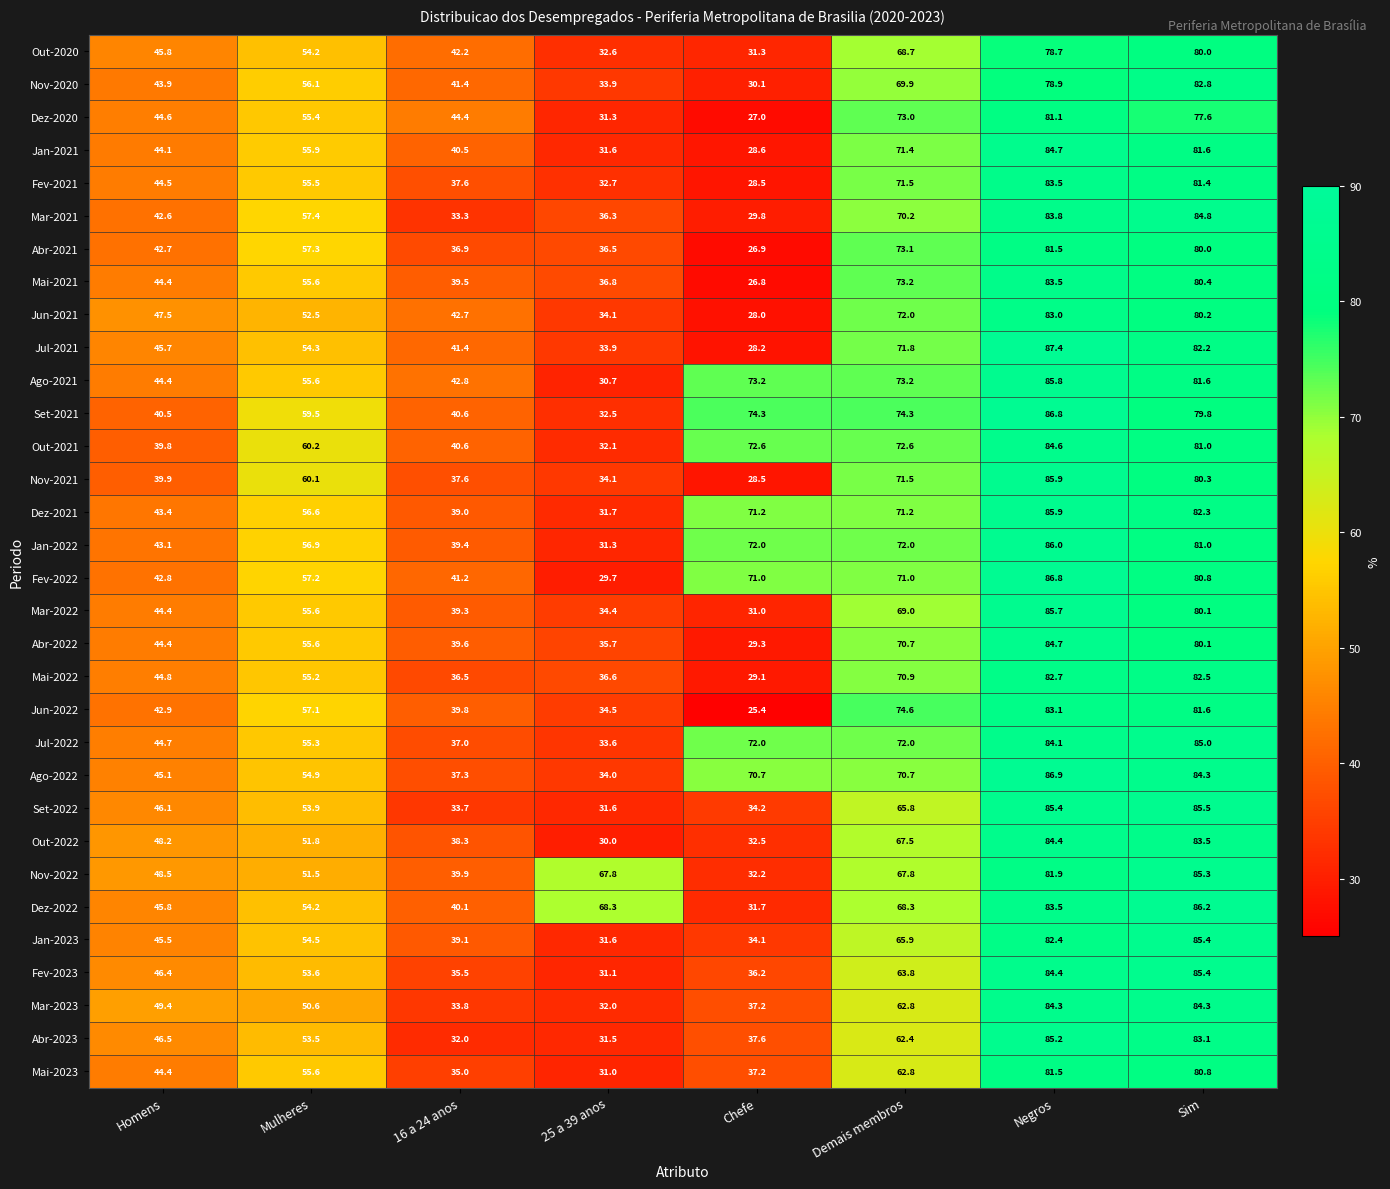

The value of Ago-2021 at Mulheres is 55.6. True or false?

True